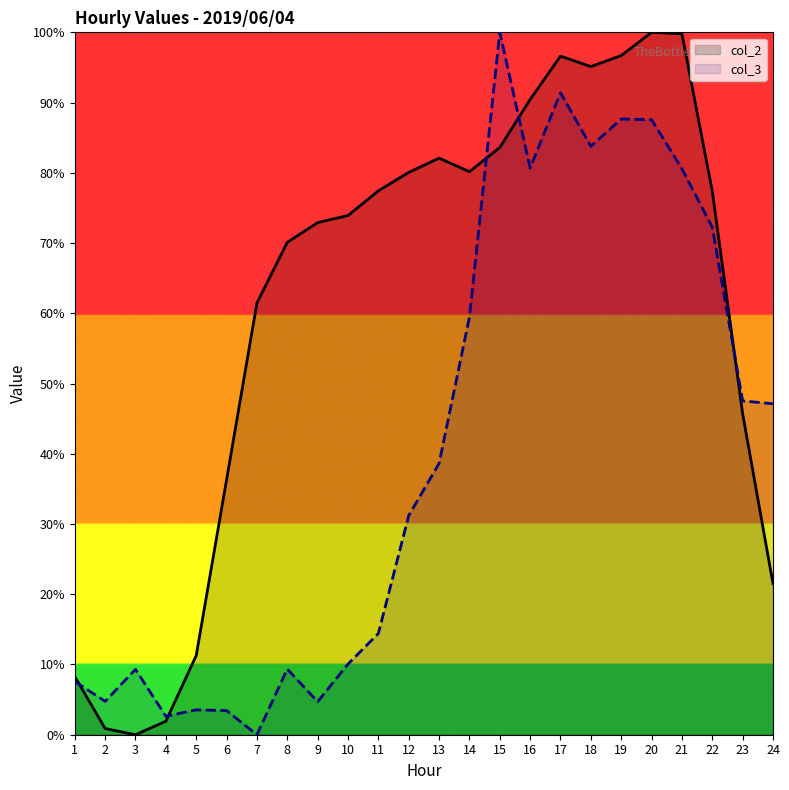

How many data points in col_3 are above 38?

12